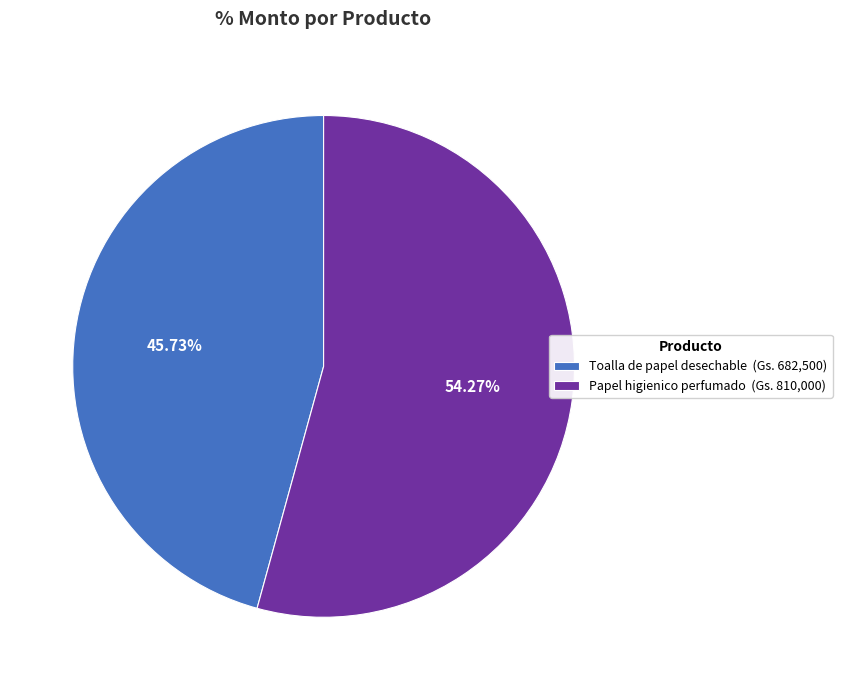

What is the smallest slice in the pie chart?

Toalla de papel desechable